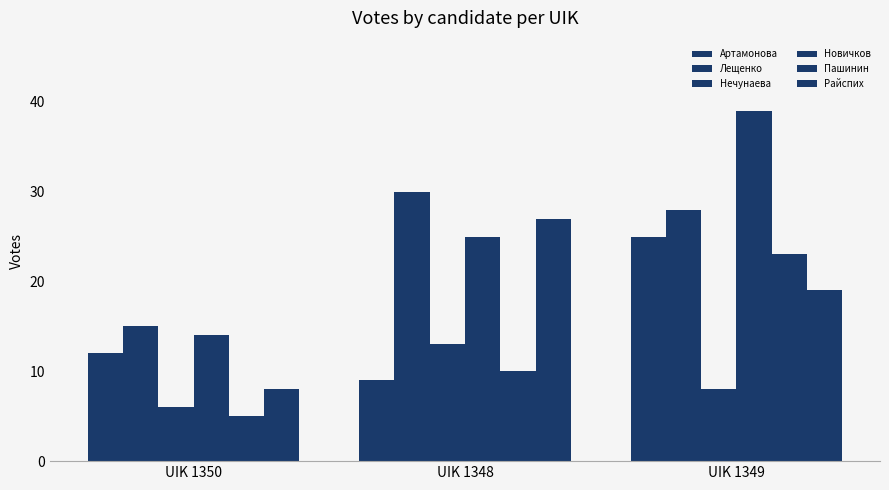

How many categories are shown in the chart?

3